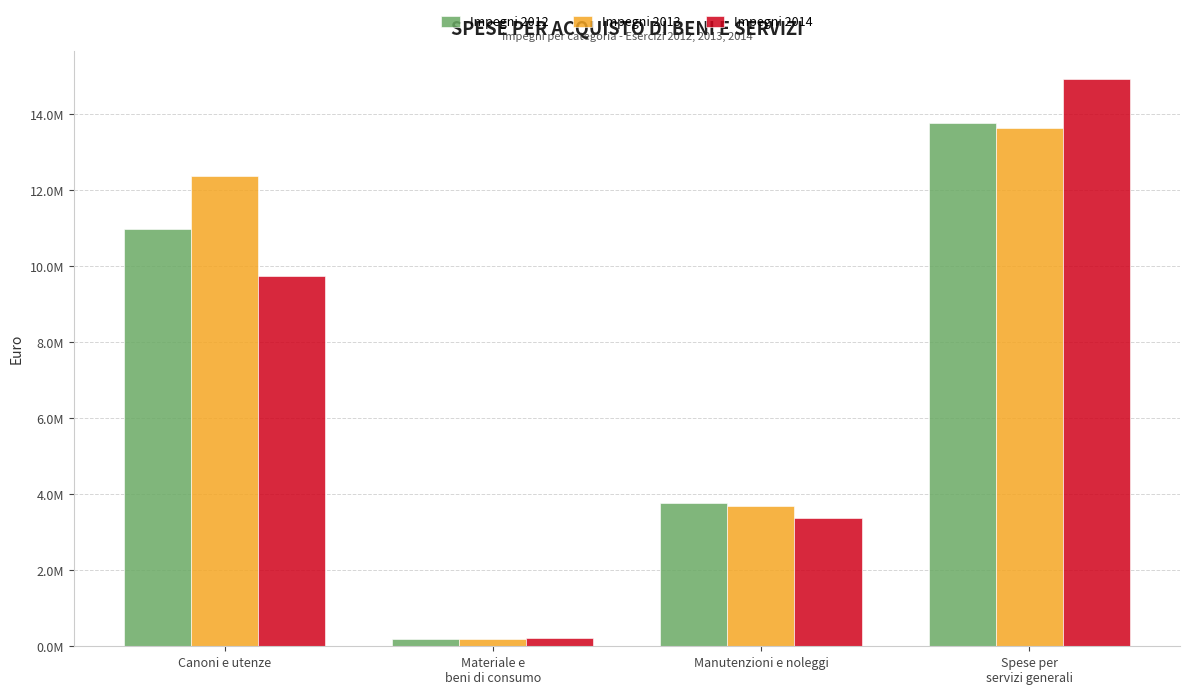

What is the difference between the maximum and minimum values in the Impegni 2012 series?

13584235.0